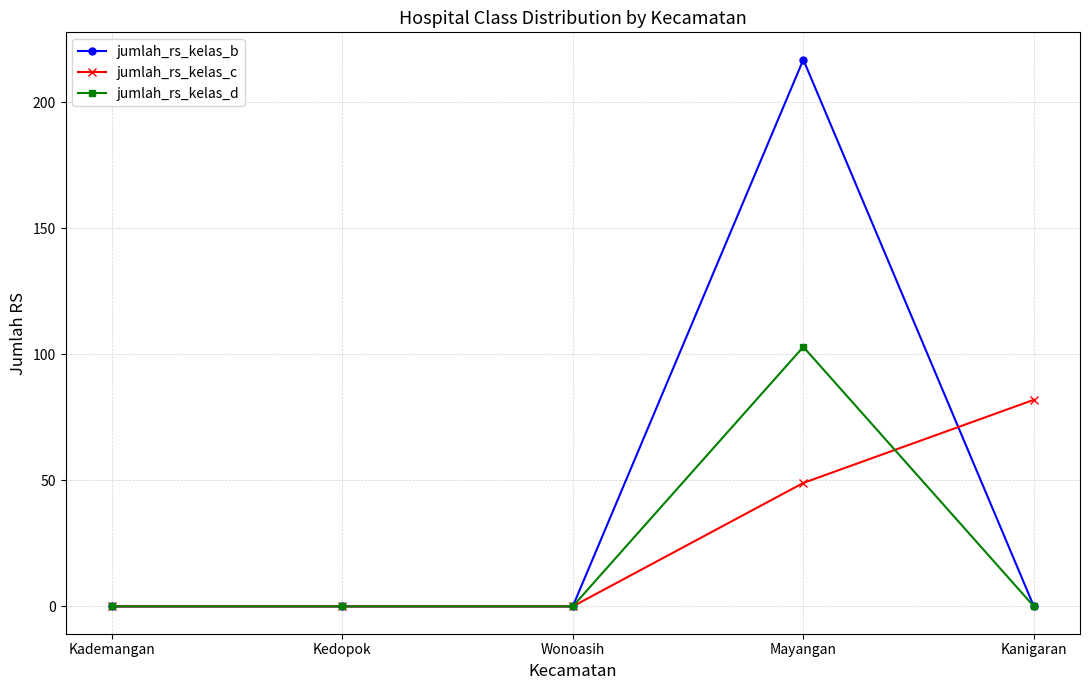

Which series changed the most between Wonoasih and Mayangan?

jumlah_rs_kelas_b